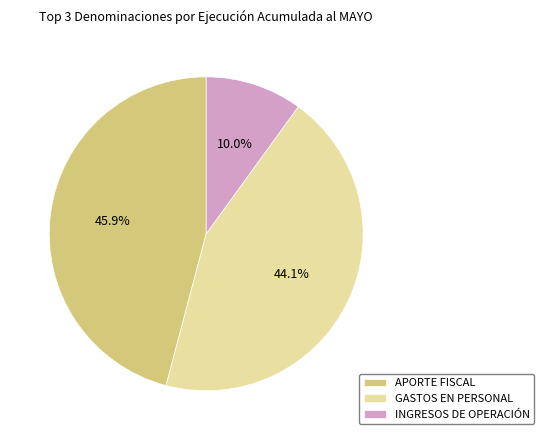

To the nearest percent, what is the average slice percentage?

33%